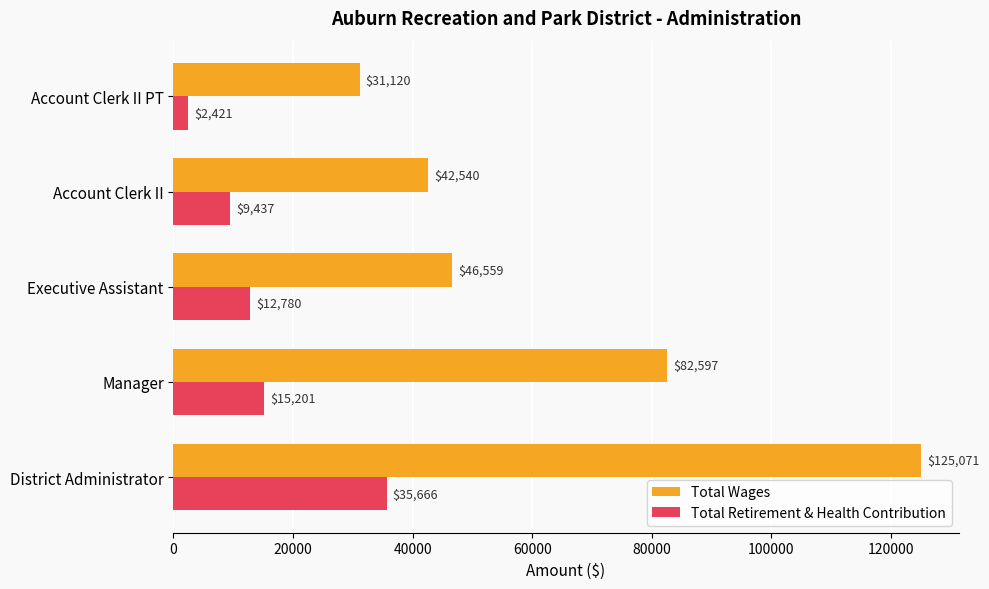

What are all the series names shown in the legend?

Total Wages, Total Retirement & Health Contribution